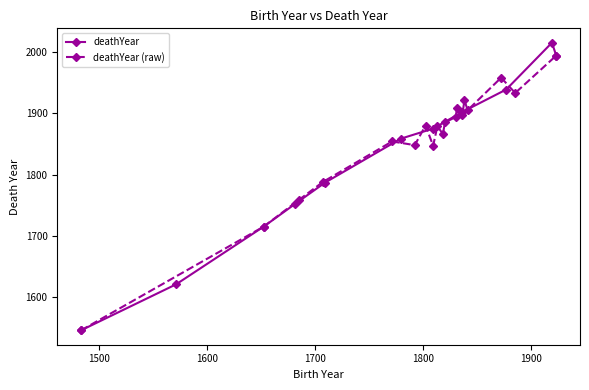

True or false: deathYear has more than 2 points higher than both neighbors.

False